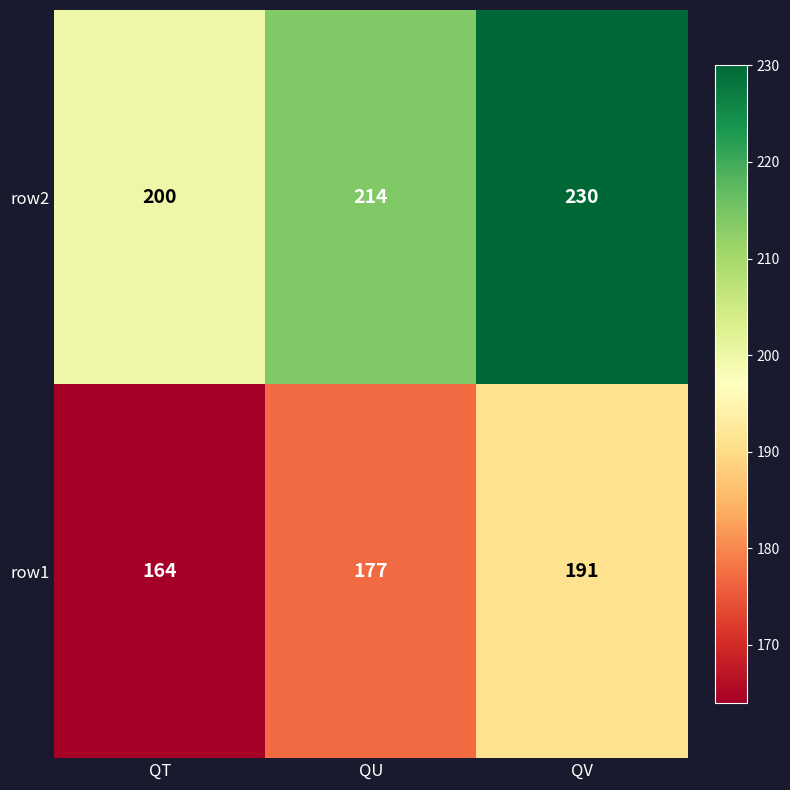

List the series in order of their peak value, highest first.

row2, row1